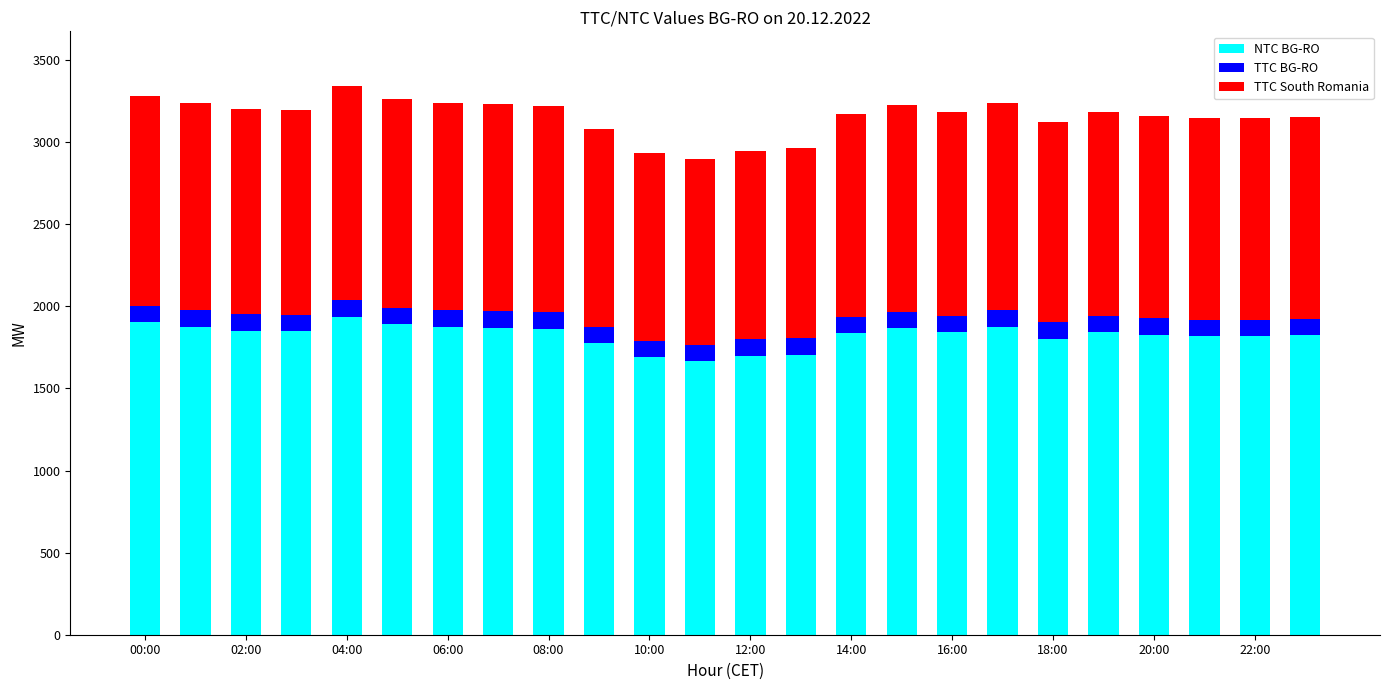

What is the difference between the second highest and second lowest values in the NTC BG-RO series?

211